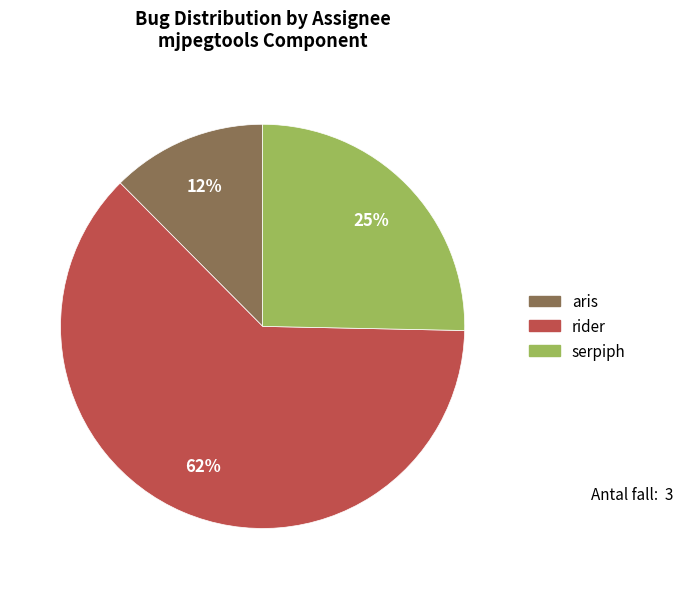

True or false: serpiph accounts for 34% of the total.

False